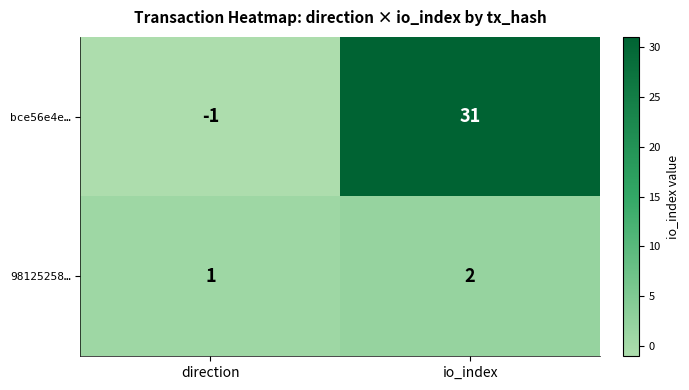

True or false: bce56e4e… has a value of 0 at direction.

False